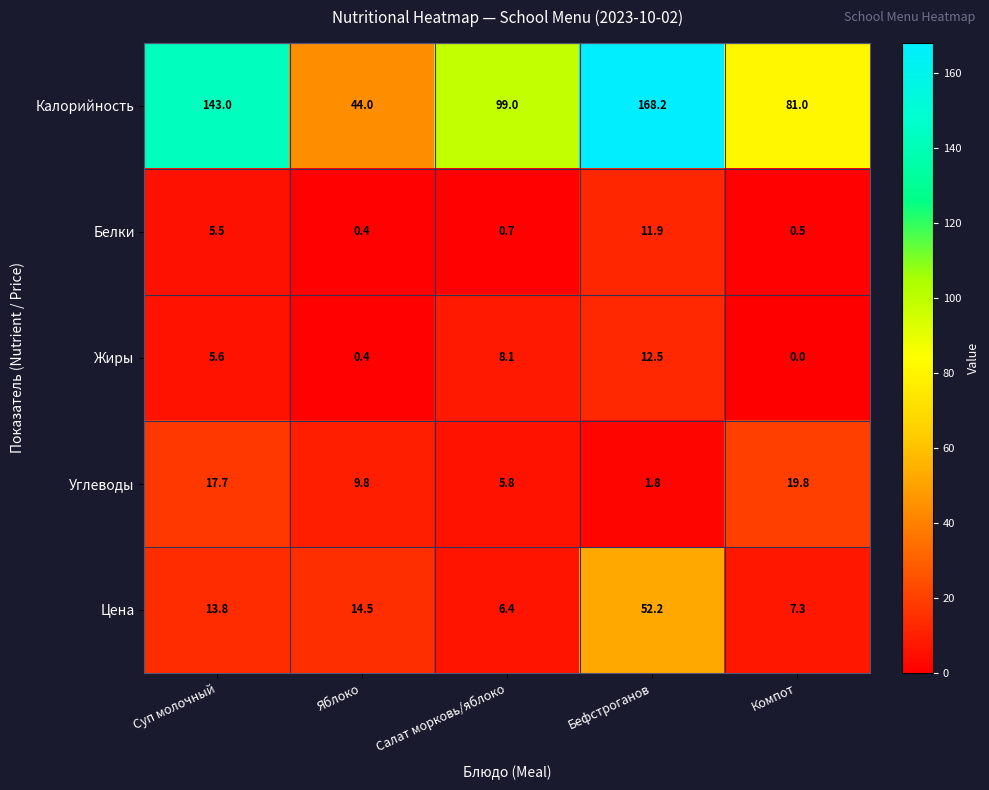

What is the difference between the second highest and minimum values in the Углеводы series?

15.9